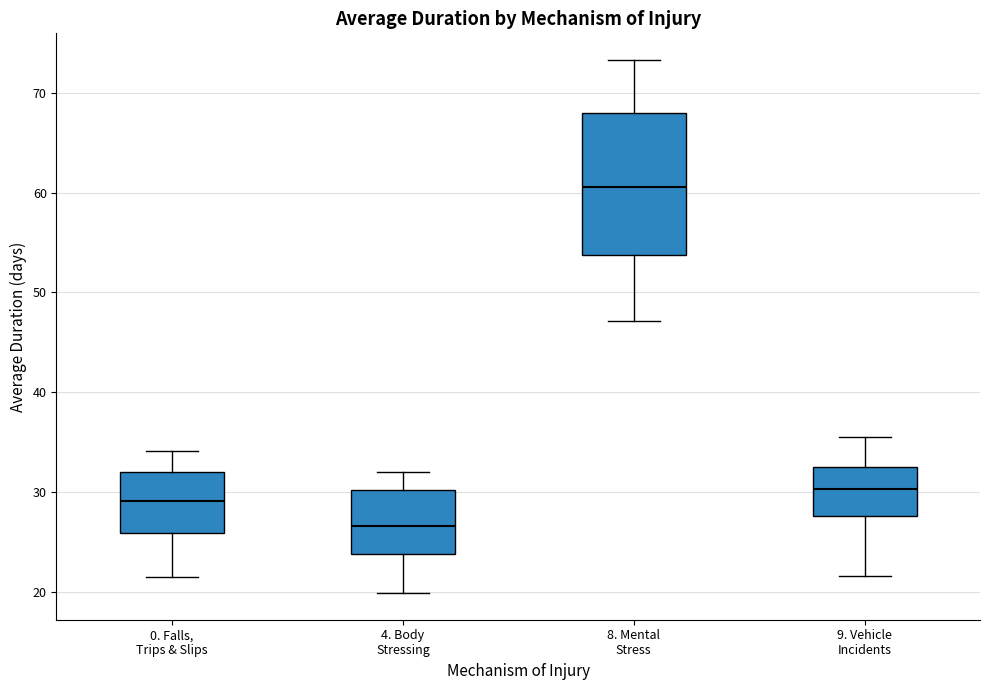

Where is the lower edge of the box for 4. Body Stressing on the y-axis? The values are not printed on the chart, so give them approximately, as read against the axis.

24